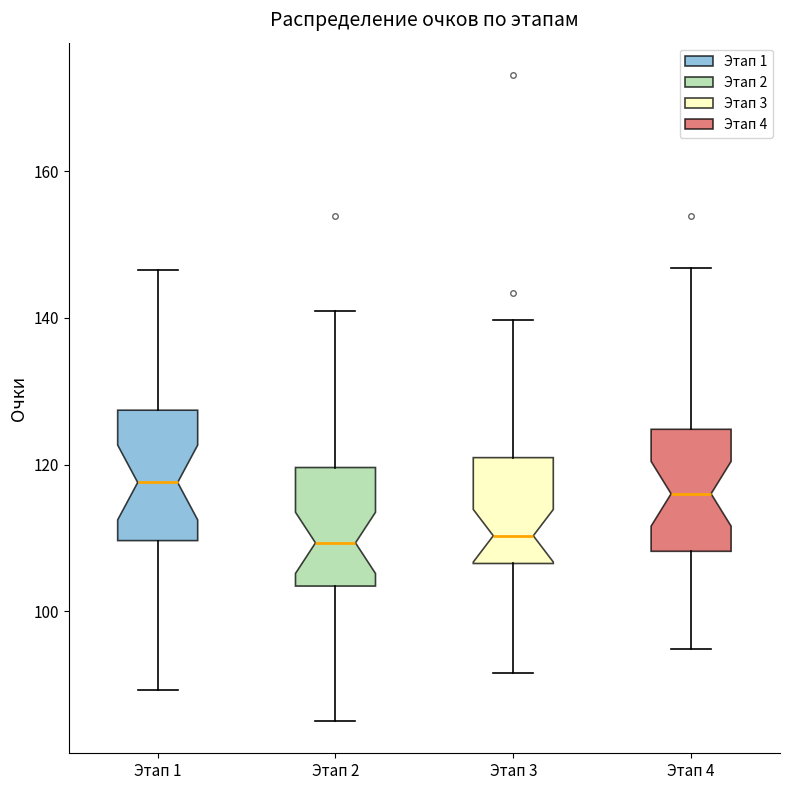

Reading left to right, read every box against the y-axis: the position of its median line, the range the box covers, and the ends of its whiskers. The values are not printed on the chart, so give them approximately, as read against the axis.

Этап 1: median 118, box 110 to 128, whiskers 90 to 146
Этап 2: median 110, box 104 to 120, whiskers 86 to 140
Этап 3: median 110, box 106 to 120, whiskers 92 to 140
Этап 4: median 116, box 108 to 124, whiskers 94 to 146